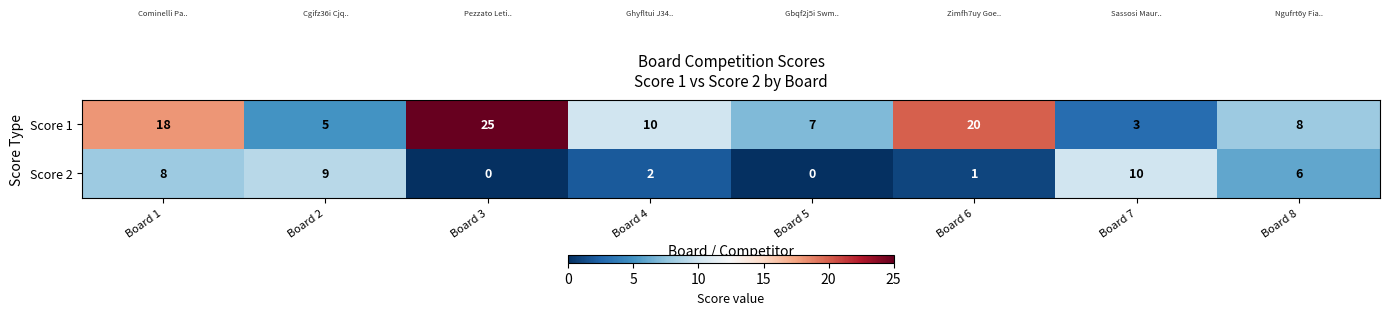

Which category has the highest value in the Score 1 series?

Board 3